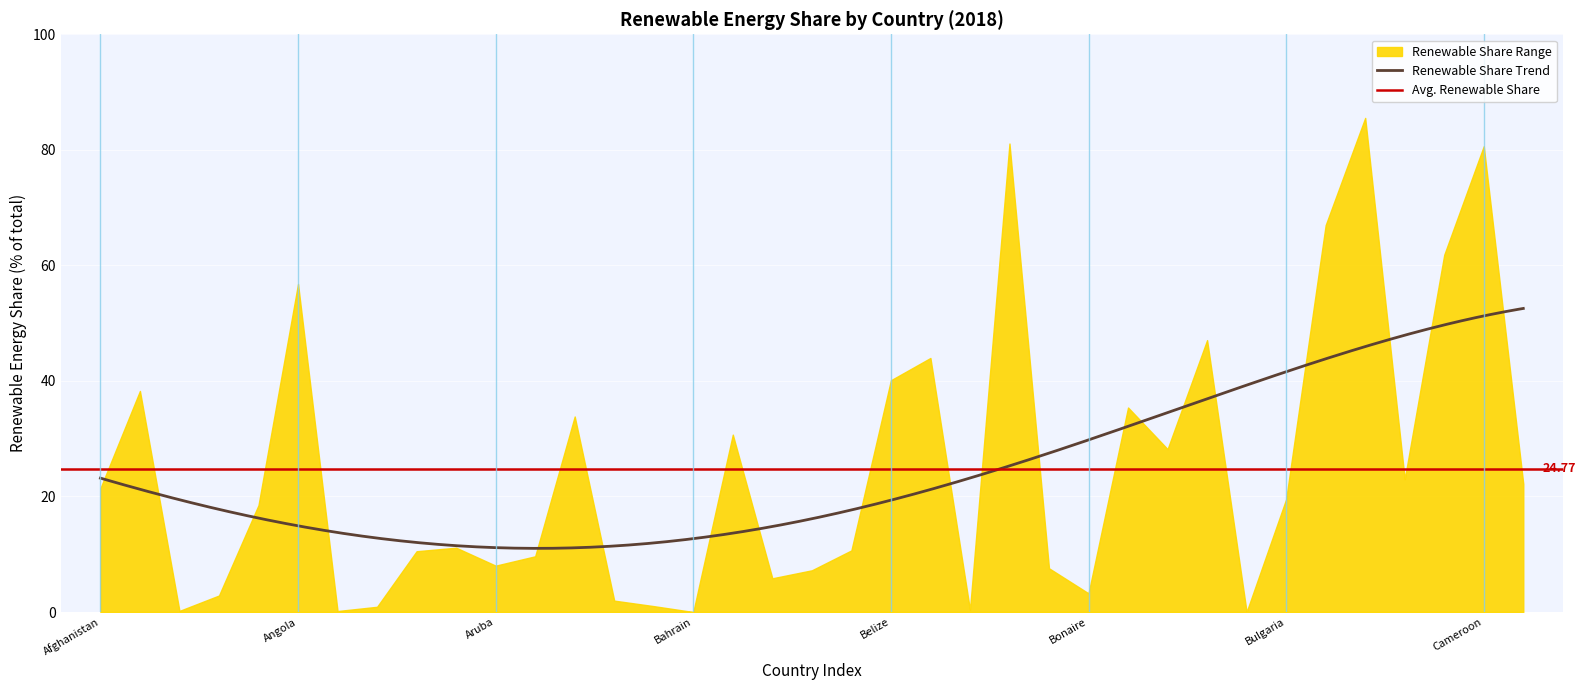

Where does the data first go above 18?

Afghanistan